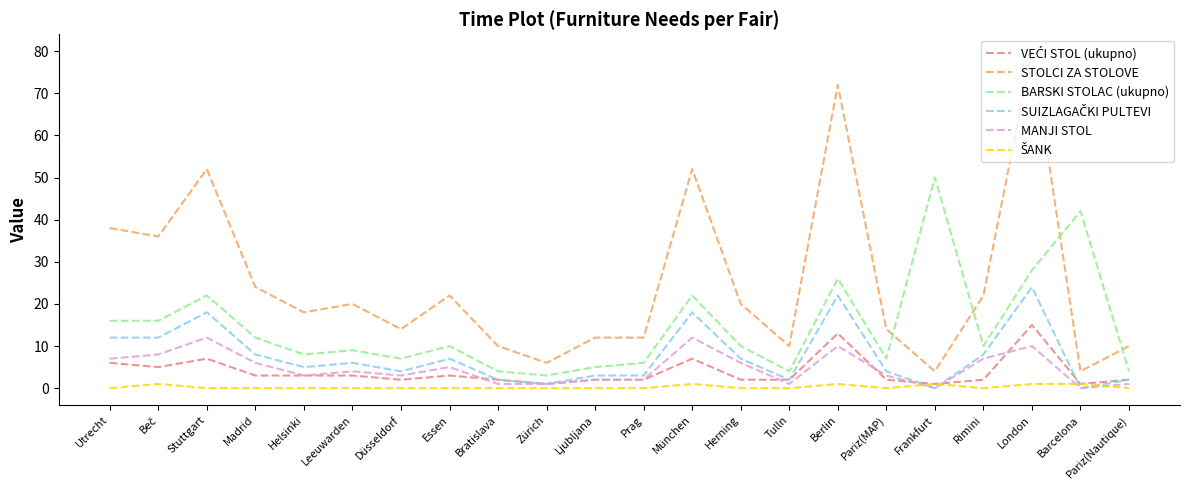

True or false: MANJI STOL and BARSKI STOLAC (ukupno) cross at least once.

False